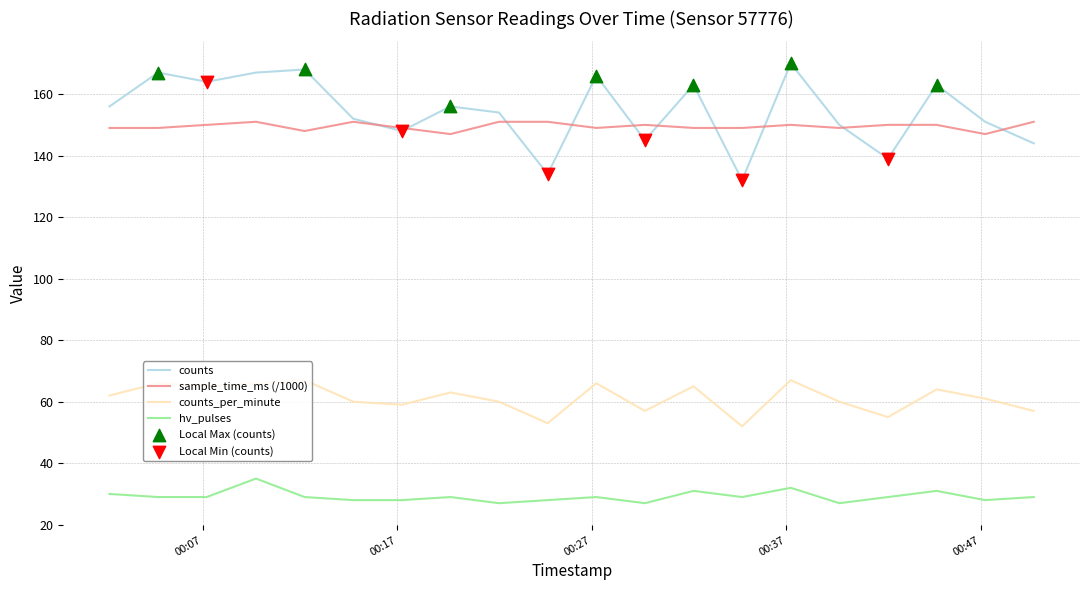

Which series has the largest range (max minus min)?

counts